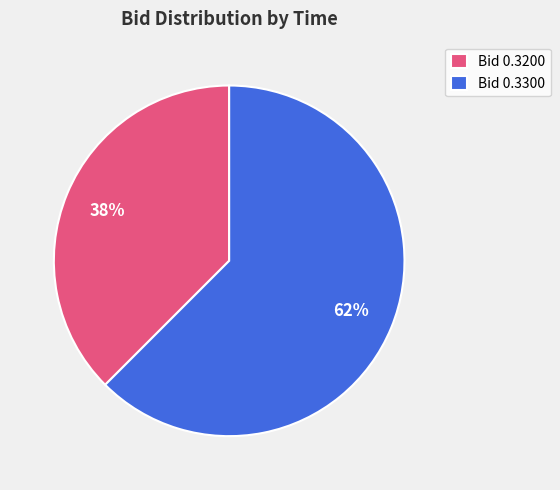

Between Bid 0.3200 and Bid 0.3300, which is larger?

Bid 0.3300